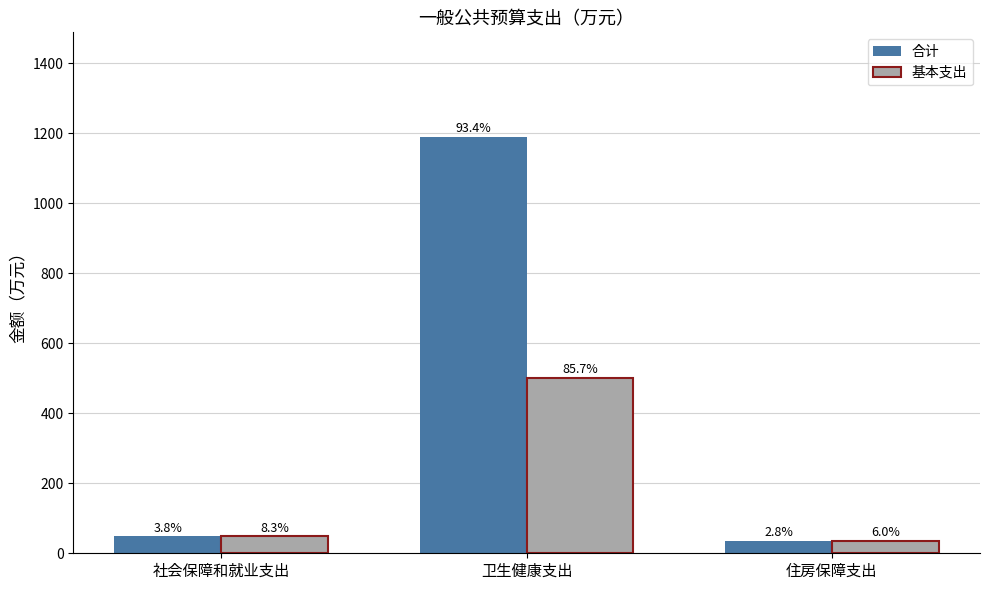

Reading right to left, extract all data points from this chart.

合计: 35.2	1190.7	48.6
基本支出: 35.2	501.8	48.6